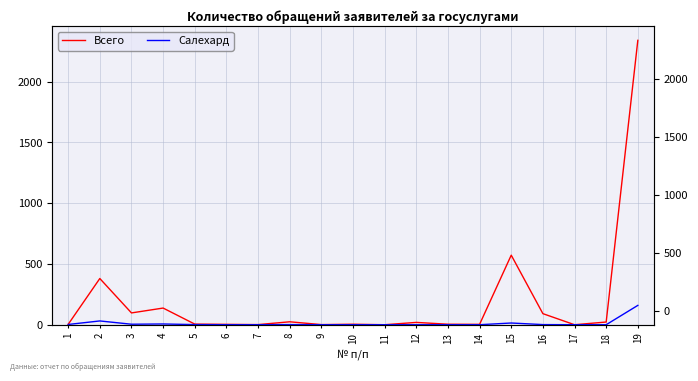

Is it true that Всего equals 544 at 2?

False